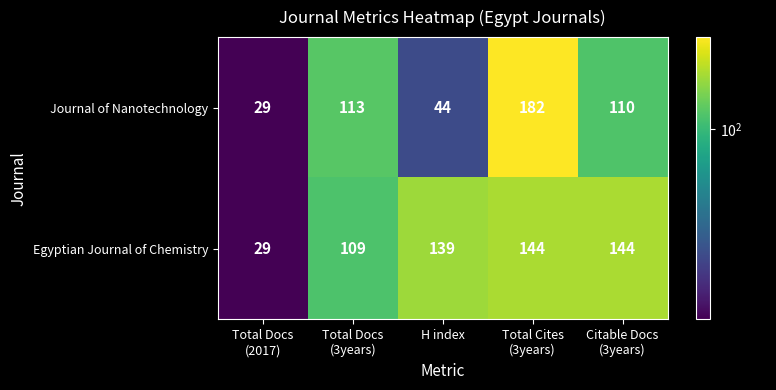

What is the difference between the highest and lowest values at H index?

95